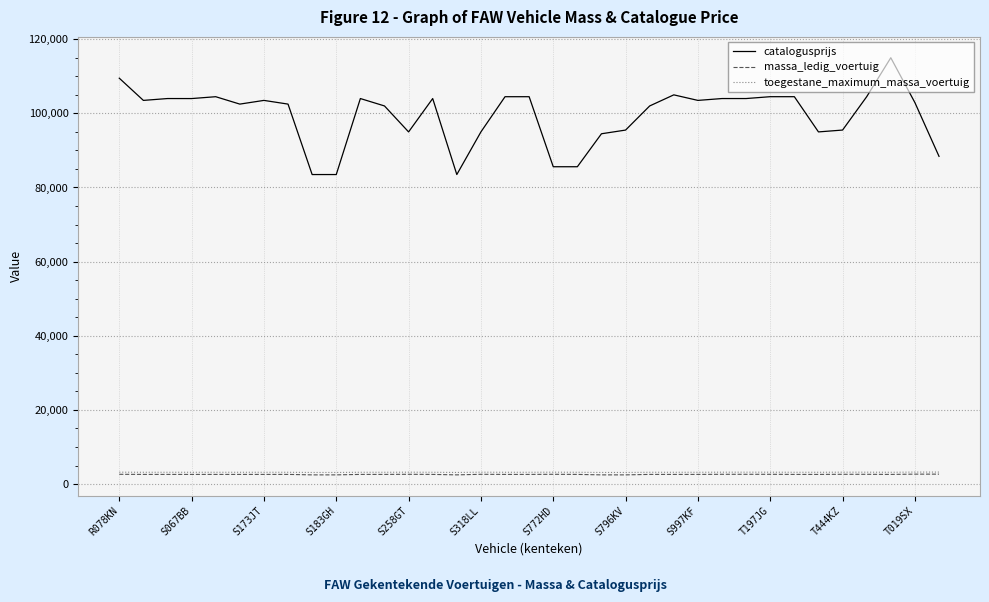

Which series has the largest range (max minus min)?

catalogusprijs